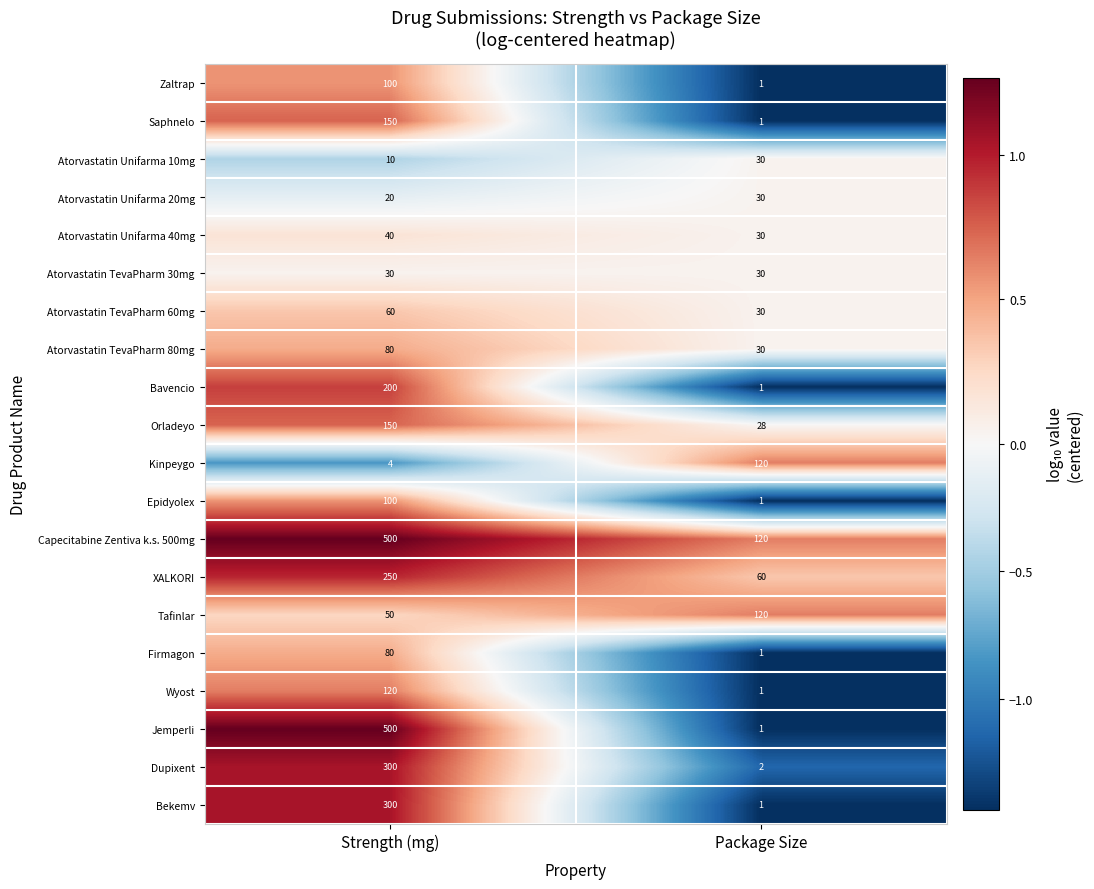

Which series has the largest total across all categories?

Capecitabine Zentiva k.s. 500mg